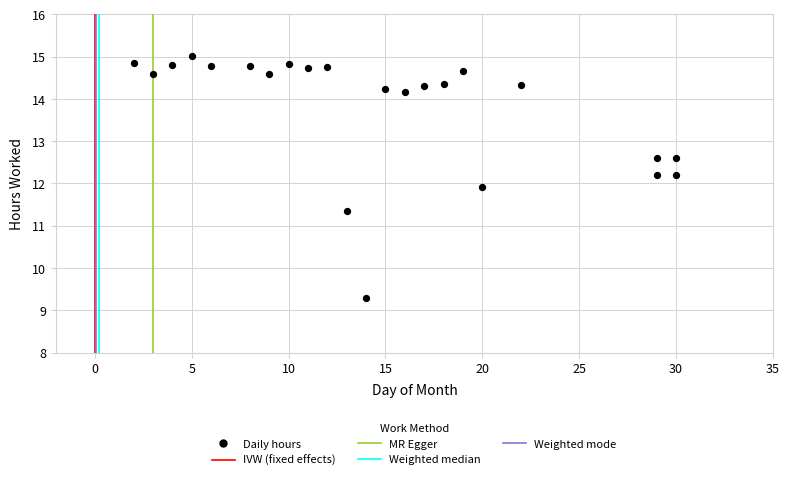

What Y value in the scatter plot is closest to 12?

11.9